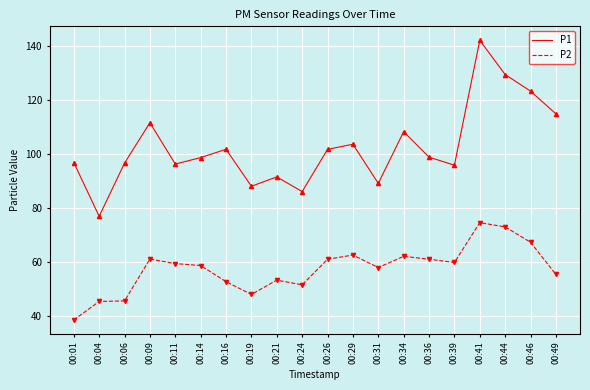

True or false: P2 has a value of 28.5 at 00:19.

False